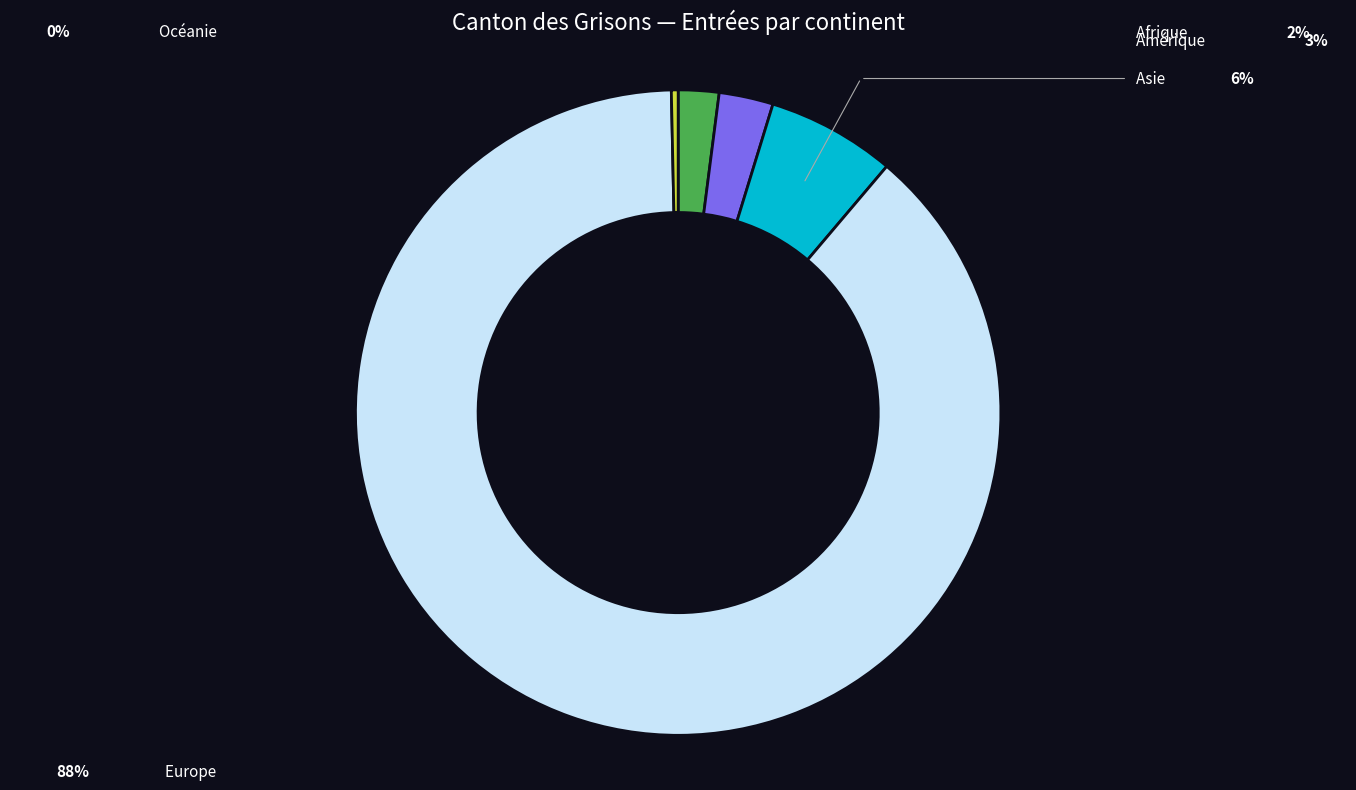

Approximately how many times larger is the value at Europe compared to Océanie?

261.0